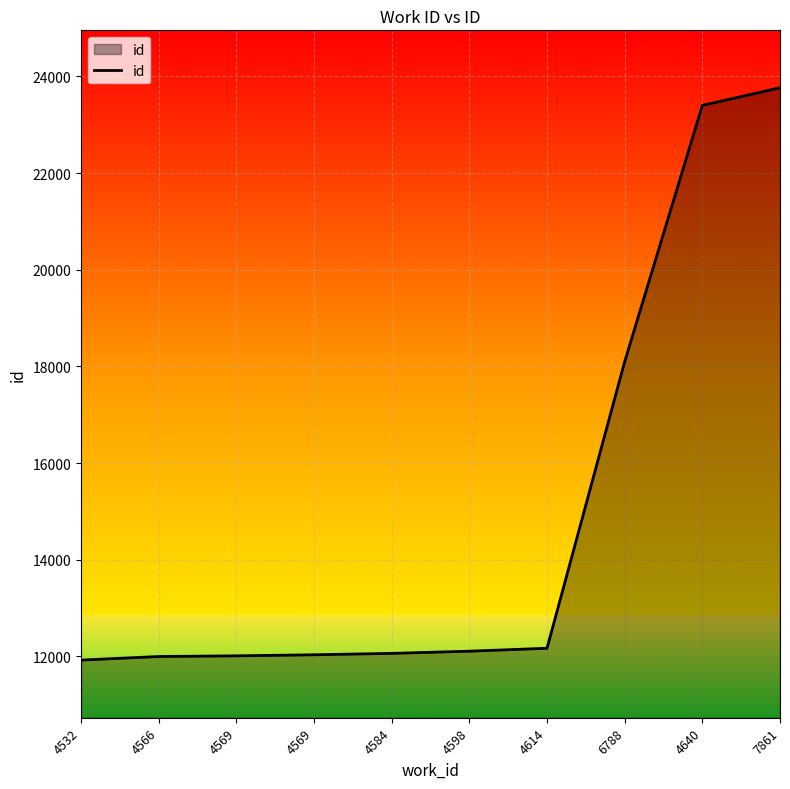

Does the chart display data point markers on the line(s)?

No